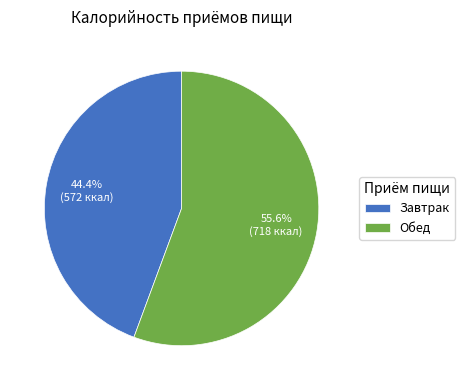

Does Обед account for over 50% of the chart?

Yes